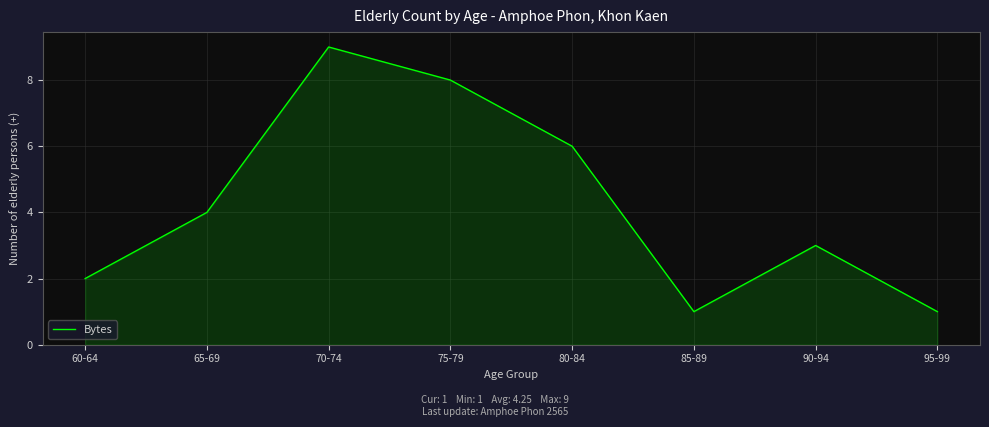

The value at 95-99 is 1. True or false?

True